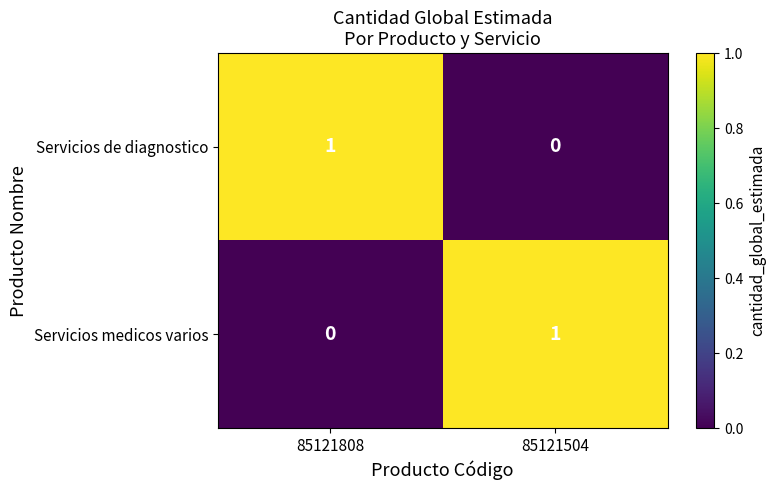

The value of Servicios de diagnostico at 85121808 is 1. True or false?

True